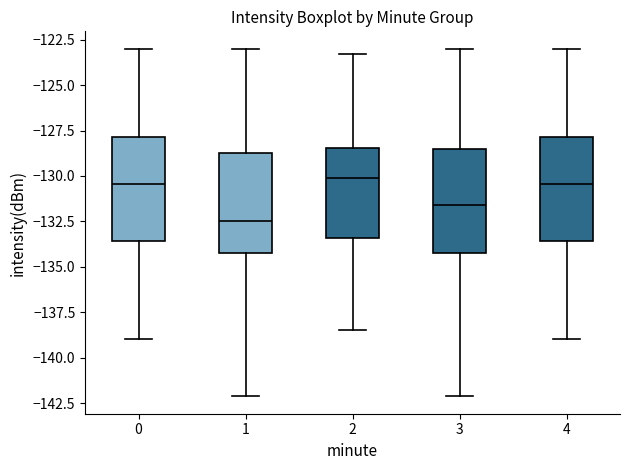

Reading left to right, transcribe this box plot: for each box, give where its median line is, the range the box spans, and where its two whiskers end, as read against the y-axis. The values are not printed on the chart, so give them approximately, as read against the axis.

0: median -130.5, box -133.5 to -128.0, whiskers -139.0 to -123.0
1: median -132.5, box -134.0 to -128.5, whiskers -142.0 to -123.0
2: median -130.0, box -133.5 to -128.5, whiskers -138.5 to -123.5
3: median -131.5, box -134.0 to -128.5, whiskers -142.0 to -123.0
4: median -130.5, box -133.5 to -128.0, whiskers -139.0 to -123.0